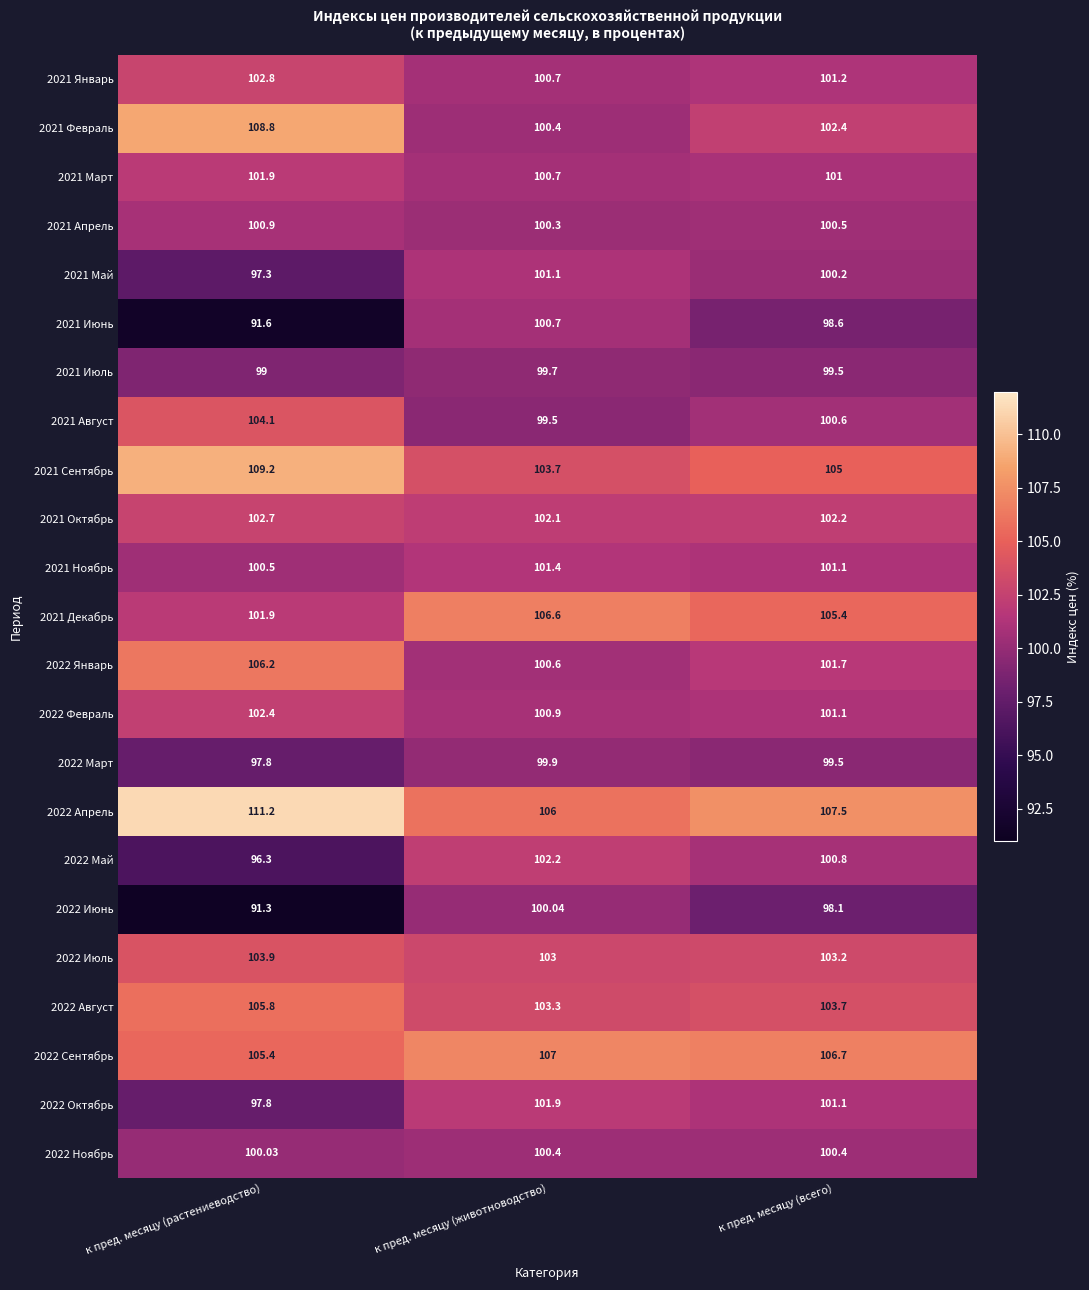

Rank the categories by 2022 Апрель value from lowest to highest.

к пред. месяцу (животноводство), к пред. месяцу (всего), к пред. месяцу (растениеводство)